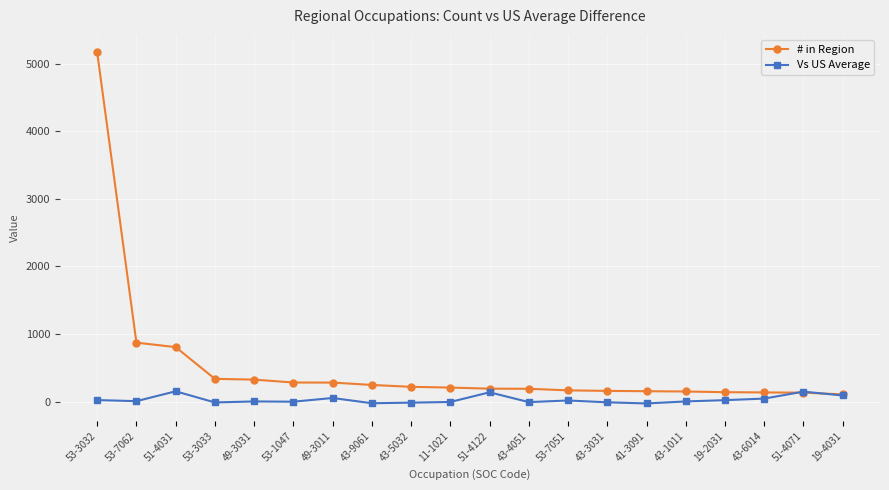

What is the highest value of the Vs US Average series?

153